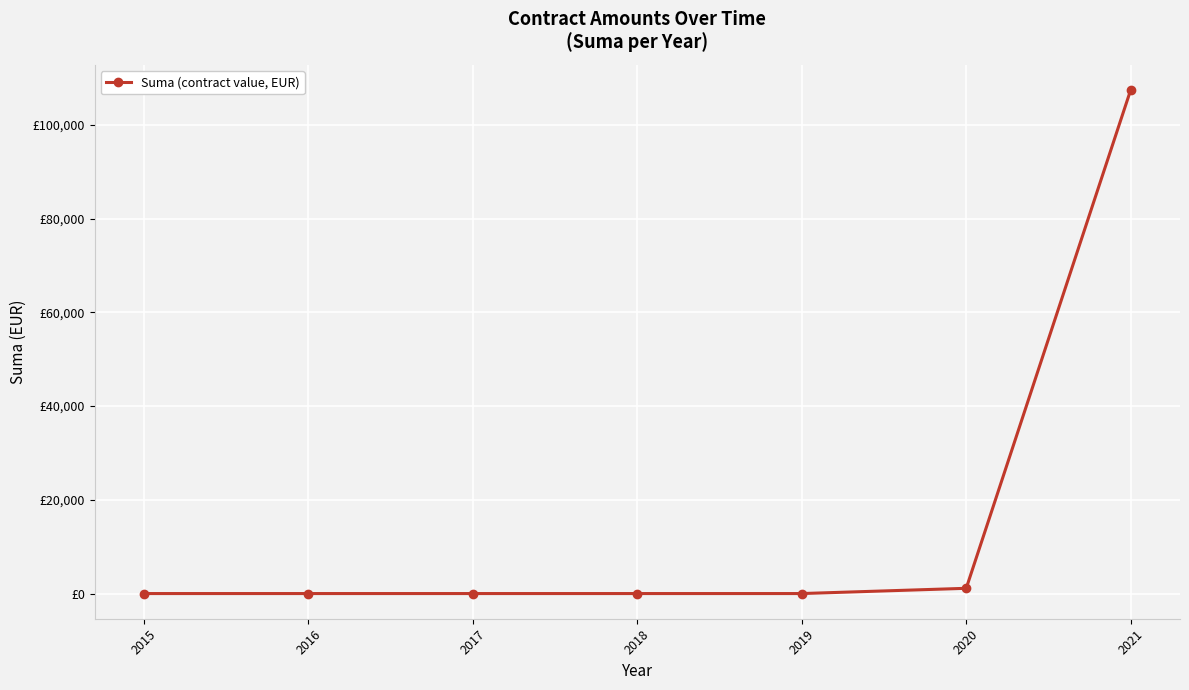

What is the sum of the values at 2017 and 2020?

1119.6